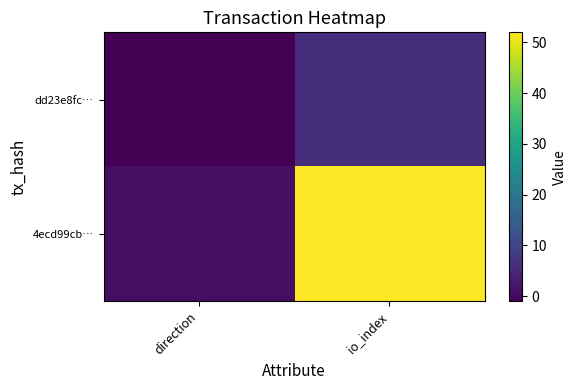

How many categories are shown in the chart?

2